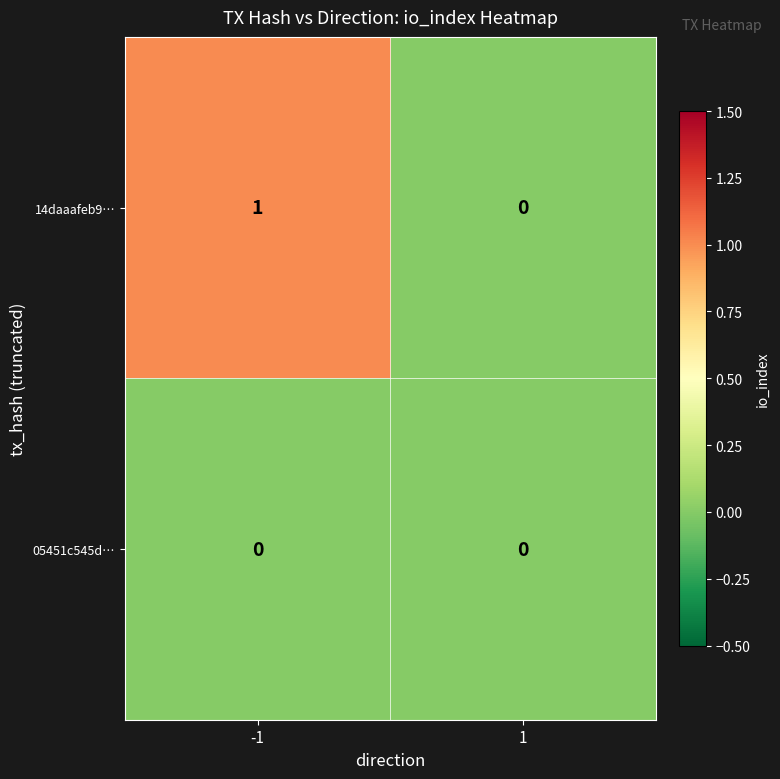

Which series has the largest total across all categories?

14daaafeb9…